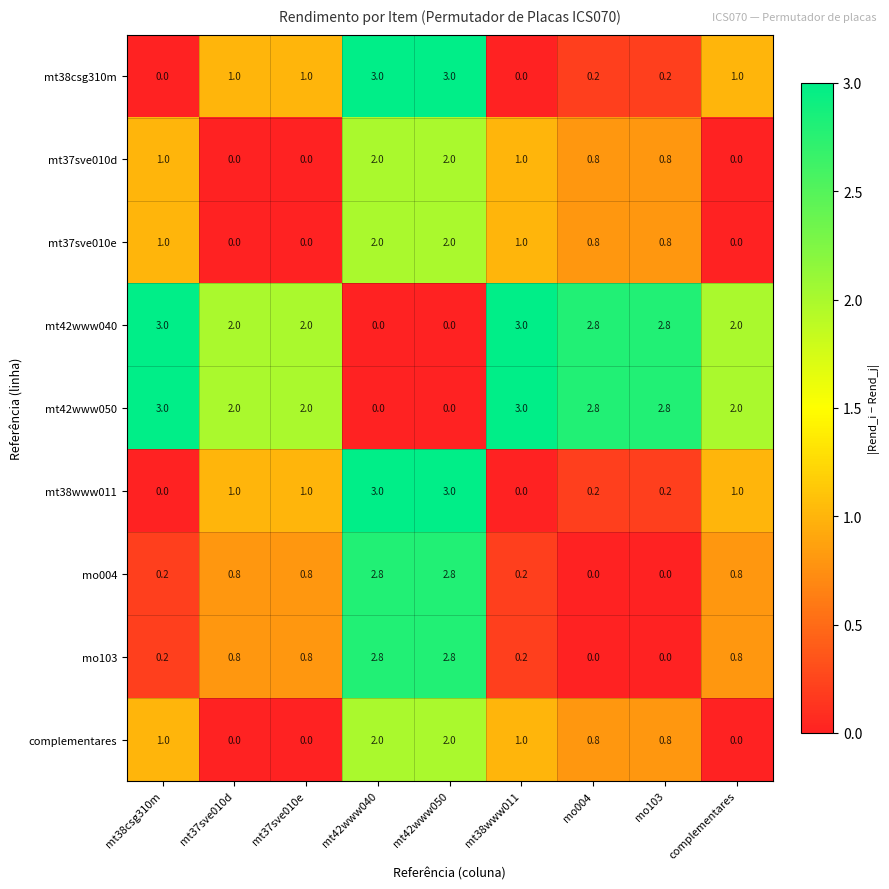

What is the sum of the mt42www040 values at mt37sve010d and mt37sve010e?

4.0